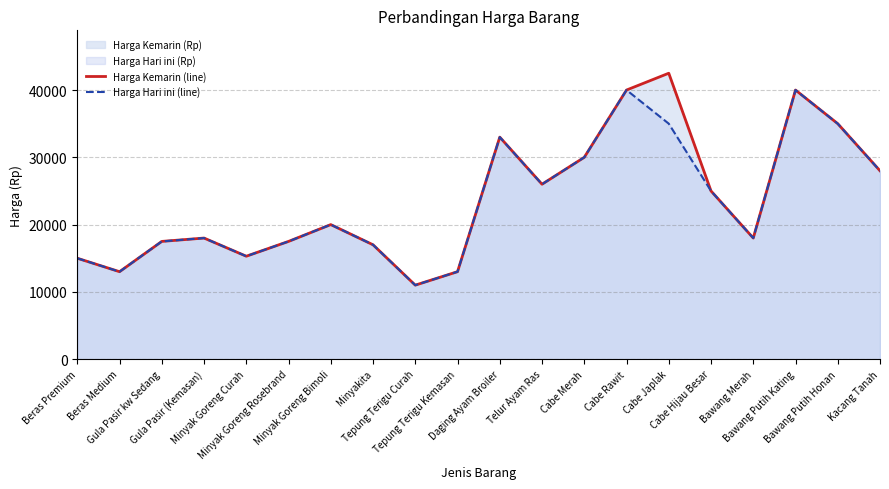

What is the sum of the Harga Kemarin (line) values at Cabe Merah and Cabe Rawit?

70000